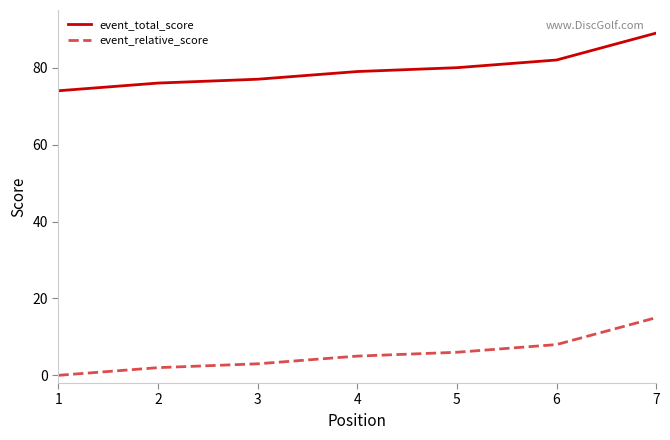

Reading left to right, list all the values displayed in this chart.

event_total_score: 74	76	77	79	80	82	89
event_relative_score: 0	2	3	5	6	8	15